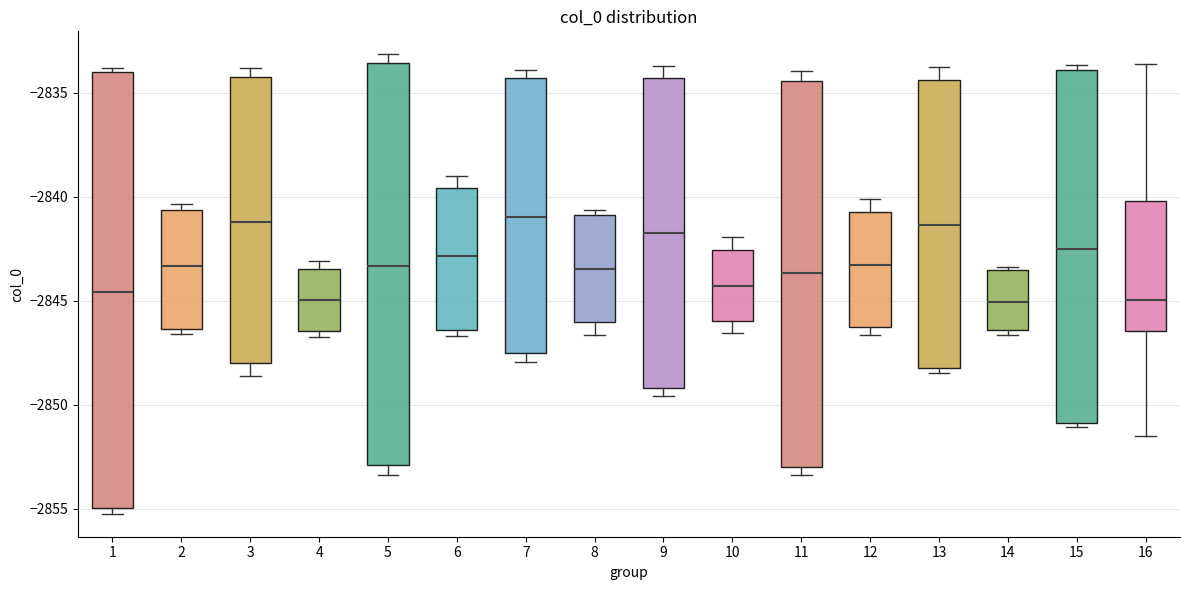

Reading left to right, transcribe this box plot: for each box, give where its median line is, the range the box spans, and where its two whiskers end, as read against the y-axis. The values are not printed on the chart, so give them approximately, as read against the axis.

1: median -2844.5, box -2855.0 to -2834.0, whiskers -2855.0 (just below the box's lower edge) to -2834.0 (just above the box's upper edge)
2: median -2843.5, box -2846.5 to -2840.5, whiskers -2846.5 (just below the box's lower edge) to -2840.5 (just above the box's upper edge)
3: median -2841.0, box -2848.0 to -2834.5, whiskers -2848.5 to -2834.0
4: median -2845.0, box -2846.5 to -2843.5, whiskers -2846.5 (just below the box's lower edge) to -2843.0
5: median -2843.5, box -2853.0 to -2833.5, whiskers -2853.5 to -2833.0
6: median -2843.0, box -2846.5 to -2839.5, whiskers -2846.5 (just below the box's lower edge) to -2839.0
7: median -2841.0, box -2847.5 to -2834.5, whiskers -2848.0 to -2834.0
8: median -2843.5, box -2846.0 to -2841.0, whiskers -2846.5 to -2840.5
9: median -2842.0, box -2849.0 to -2834.5, whiskers -2849.5 to -2833.5
10: median -2844.5, box -2846.0 to -2842.5, whiskers -2846.5 to -2842.0
11: median -2843.5, box -2853.0 to -2834.5, whiskers -2853.5 to -2834.0
12: median -2843.5, box -2846.5 to -2840.5, whiskers -2846.5 (just below the box's lower edge) to -2840.0
13: median -2841.5, box -2848.0 to -2834.5, whiskers -2848.5 to -2834.0
14: median -2845.0, box -2846.5 to -2843.5, whiskers -2846.5 (just below the box's lower edge) to -2843.5 (just above the box's upper edge)
15: median -2842.5, box -2851.0 to -2834.0, whiskers -2851.0 (just below the box's lower edge) to -2833.5
16: median -2845.0, box -2846.5 to -2840.0, whiskers -2851.5 to -2833.5